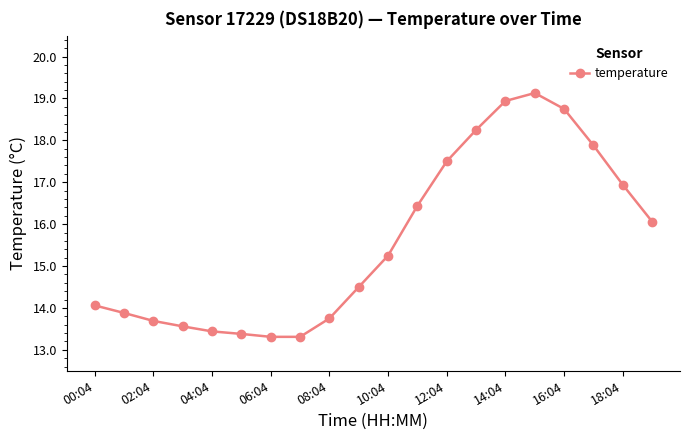

What is the sum of all values?

312.0